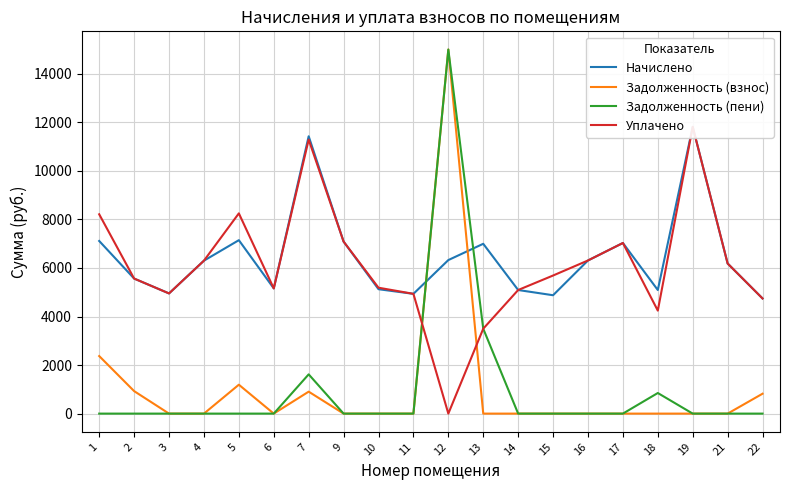

The value of Уплачено at 4 is 8976.5. True or false?

False